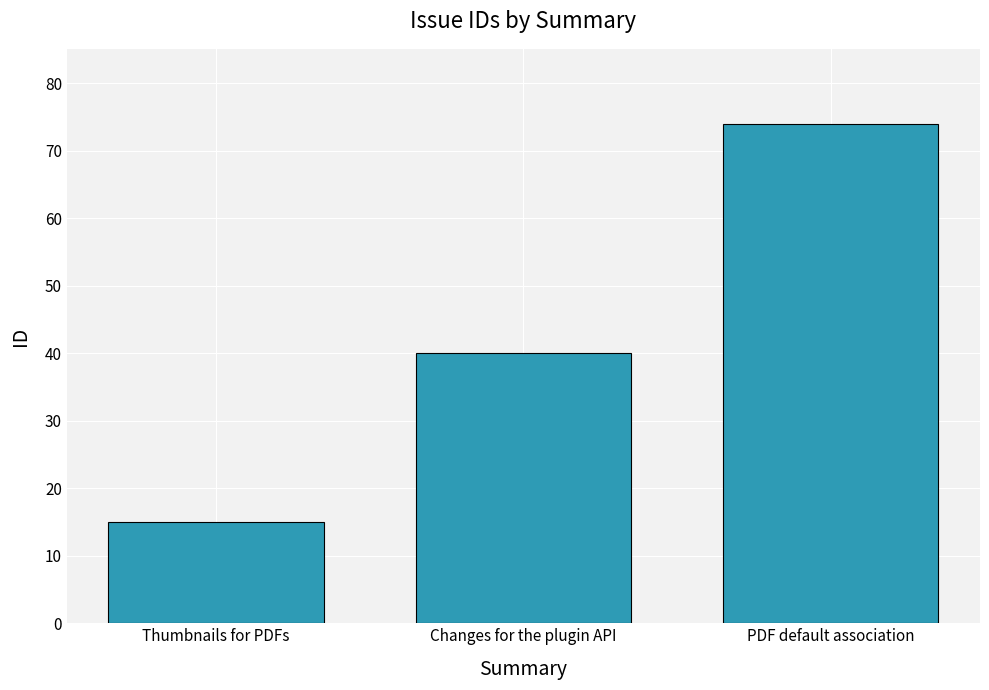

Are the bars horizontal?

No